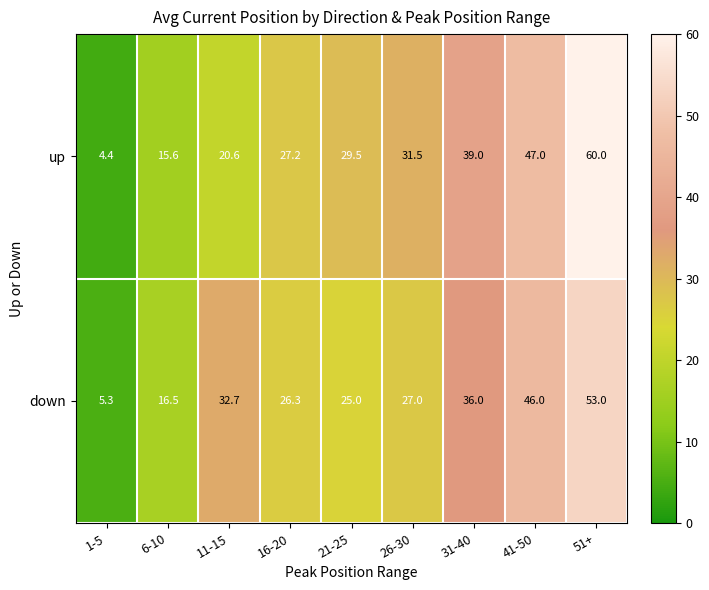

At which category is the sum across all series the highest?

51+